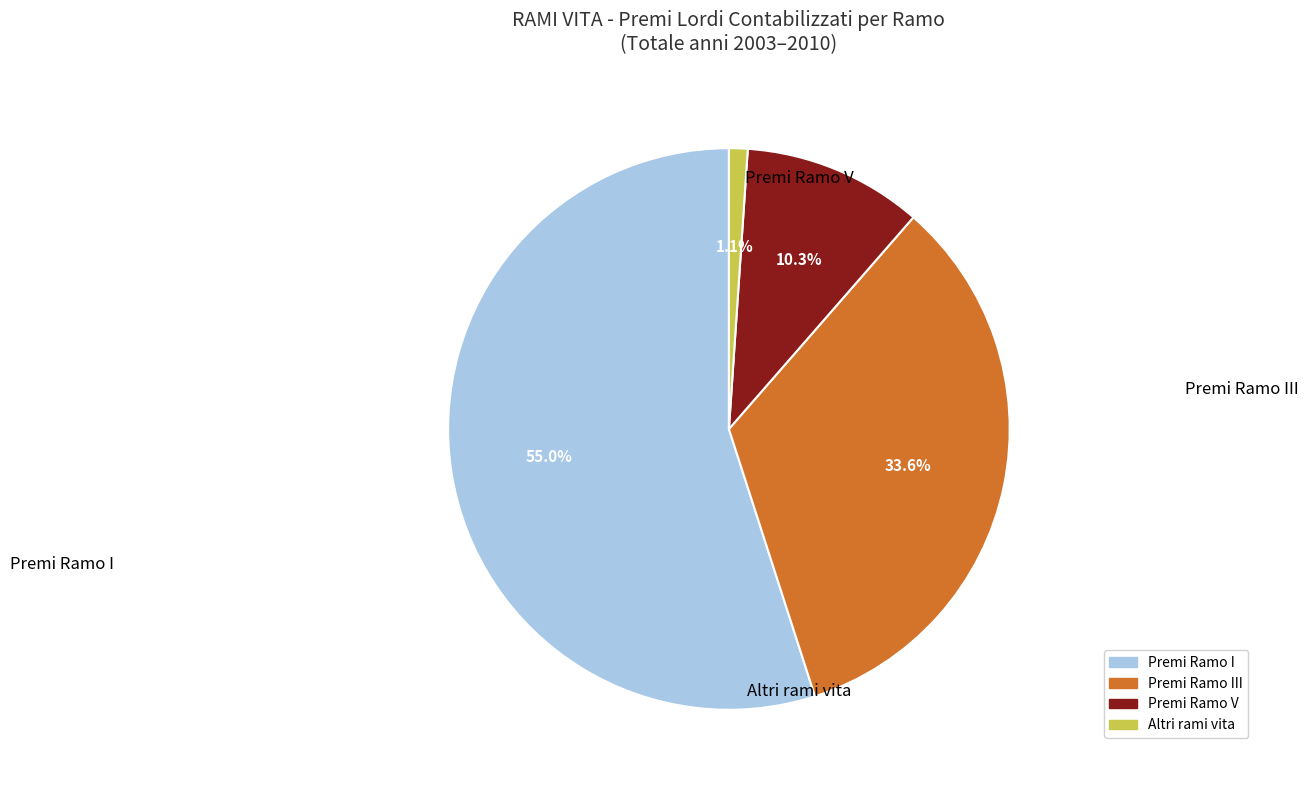

Is there any slice that represents more than half of the pie?

Yes